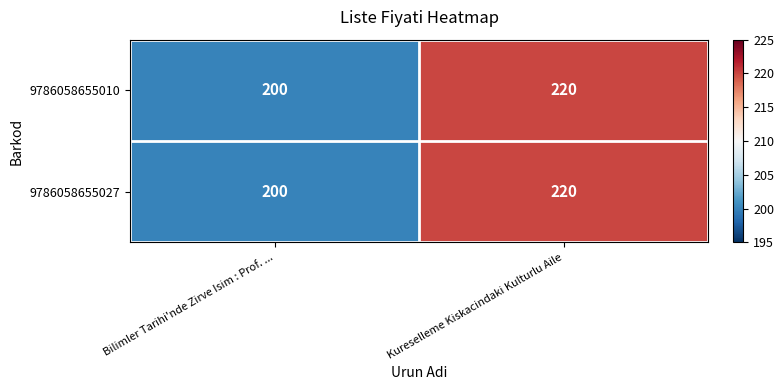

At which category is the sum across all series the highest?

Kureselleme Kiskacindaki Kulturlu Aile